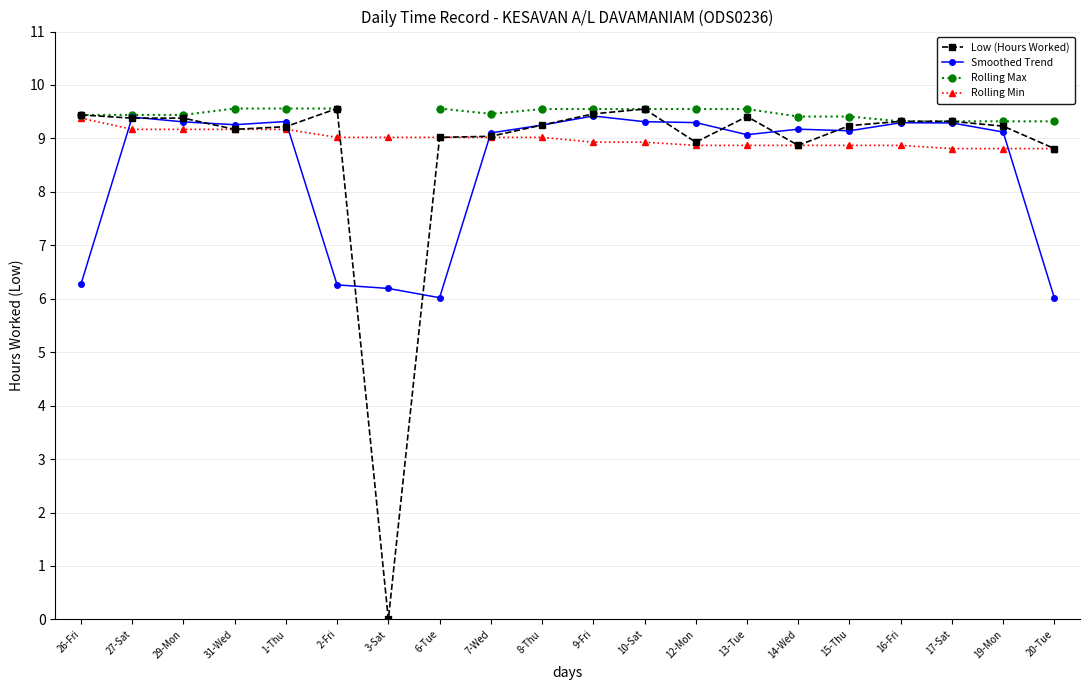

What is the value of the Rolling Max point at the 14th from the left?

9.6